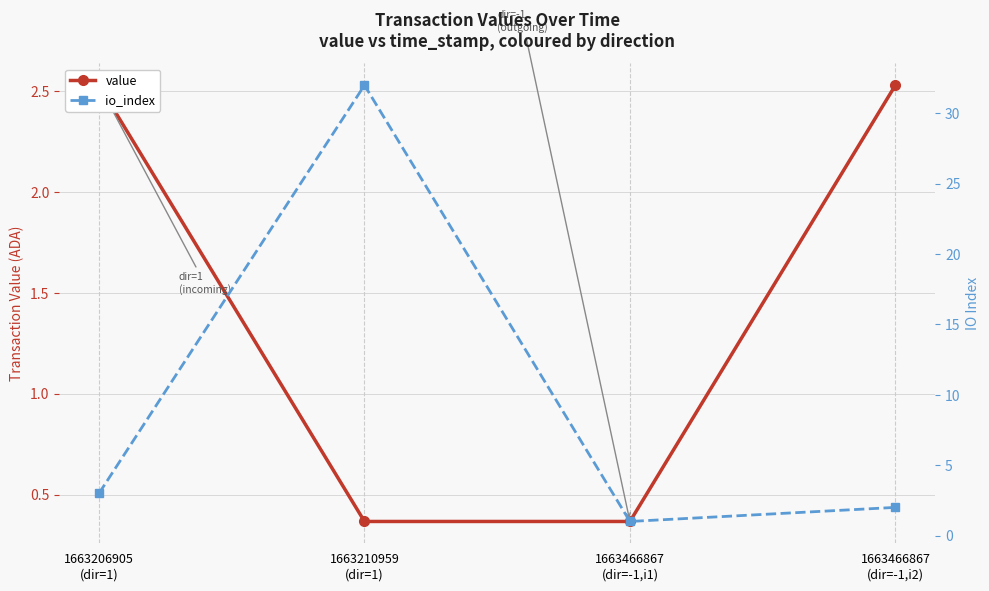

Reading left to right, list all the values displayed in this chart.

value: 2.5	0.4	0.4	2.5
io_index: 3.0	32.0	1.0	2.0